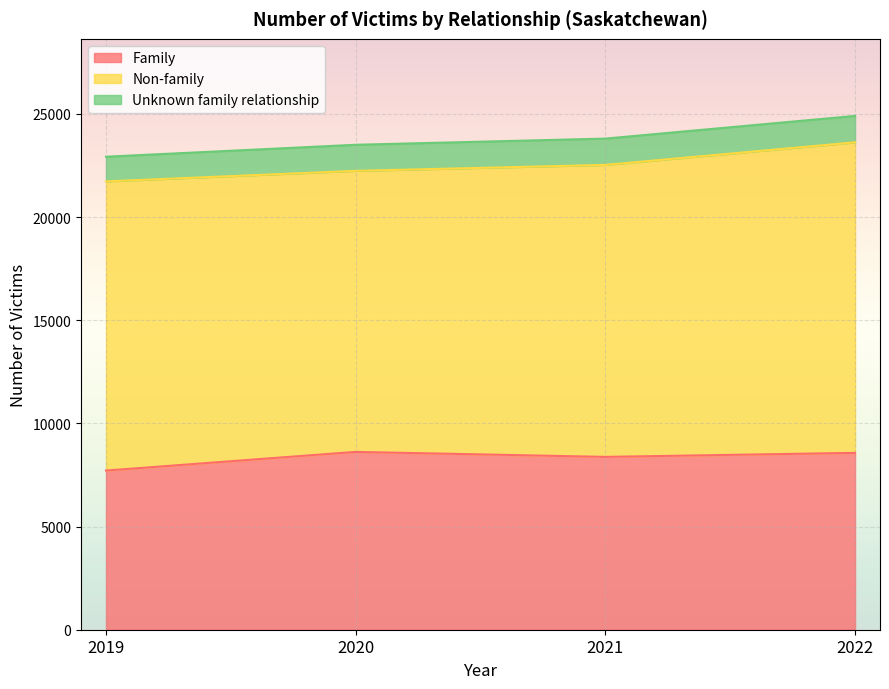

Between 2021 and 2022, which series saw the biggest shift?

Non-family